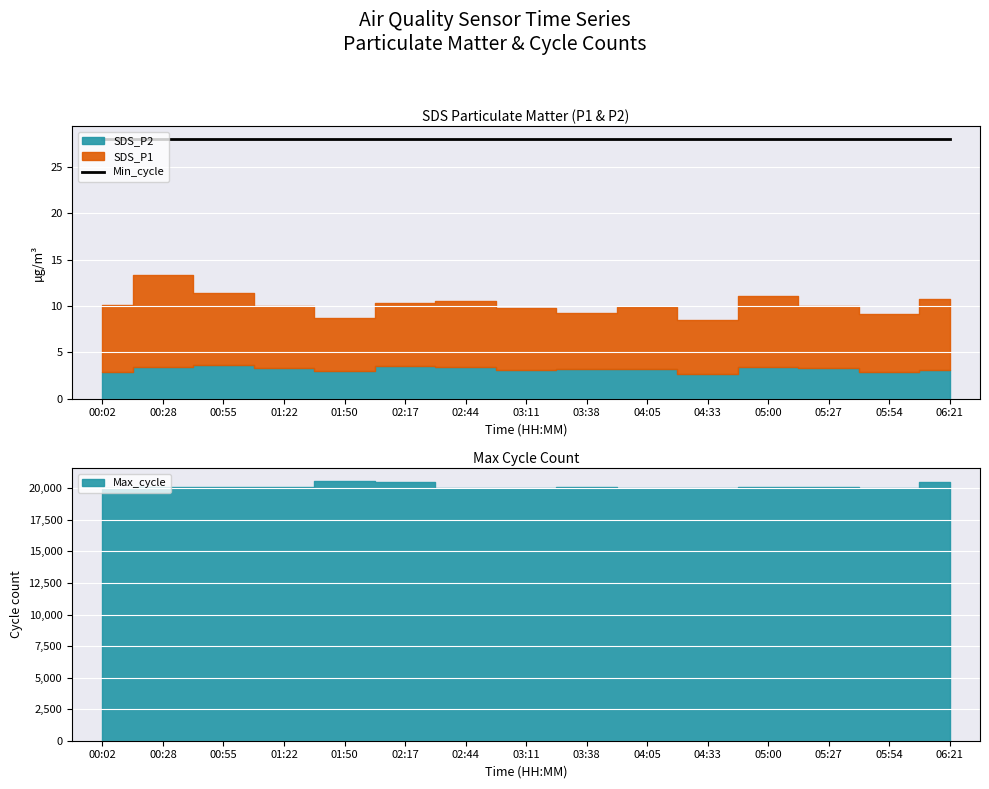

Between 00:02 and 05:00, which is larger?

05:00